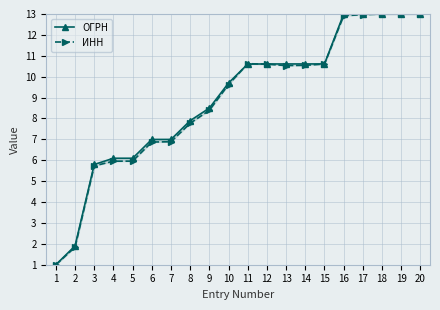

Does the chart display data point markers on the line(s)?

Yes